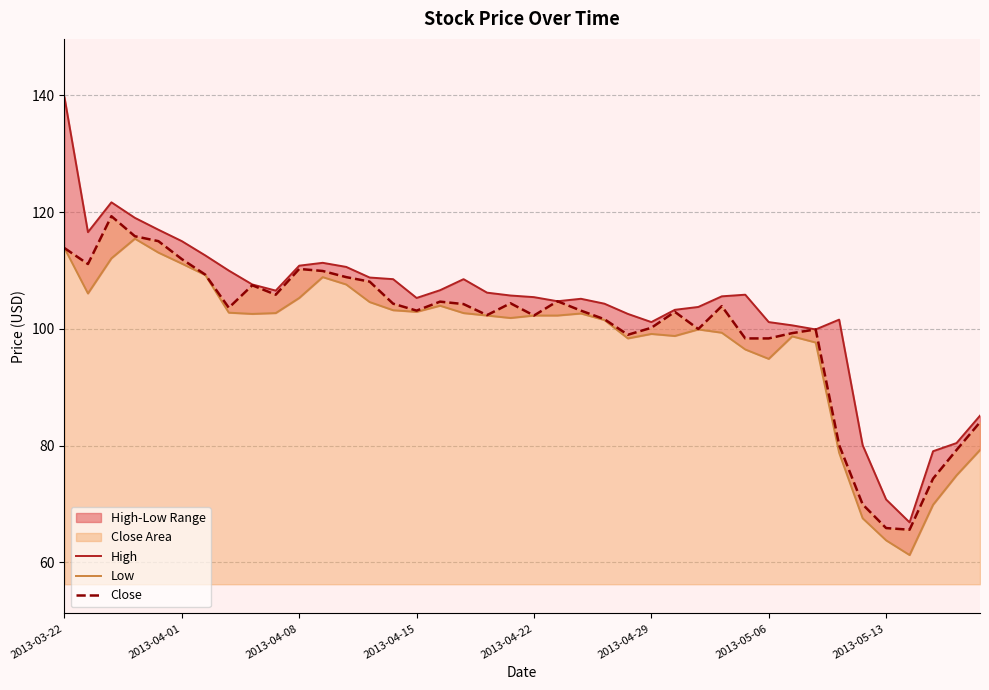

Rank the series by their average value, from lowest to highest.

Low, Close, High